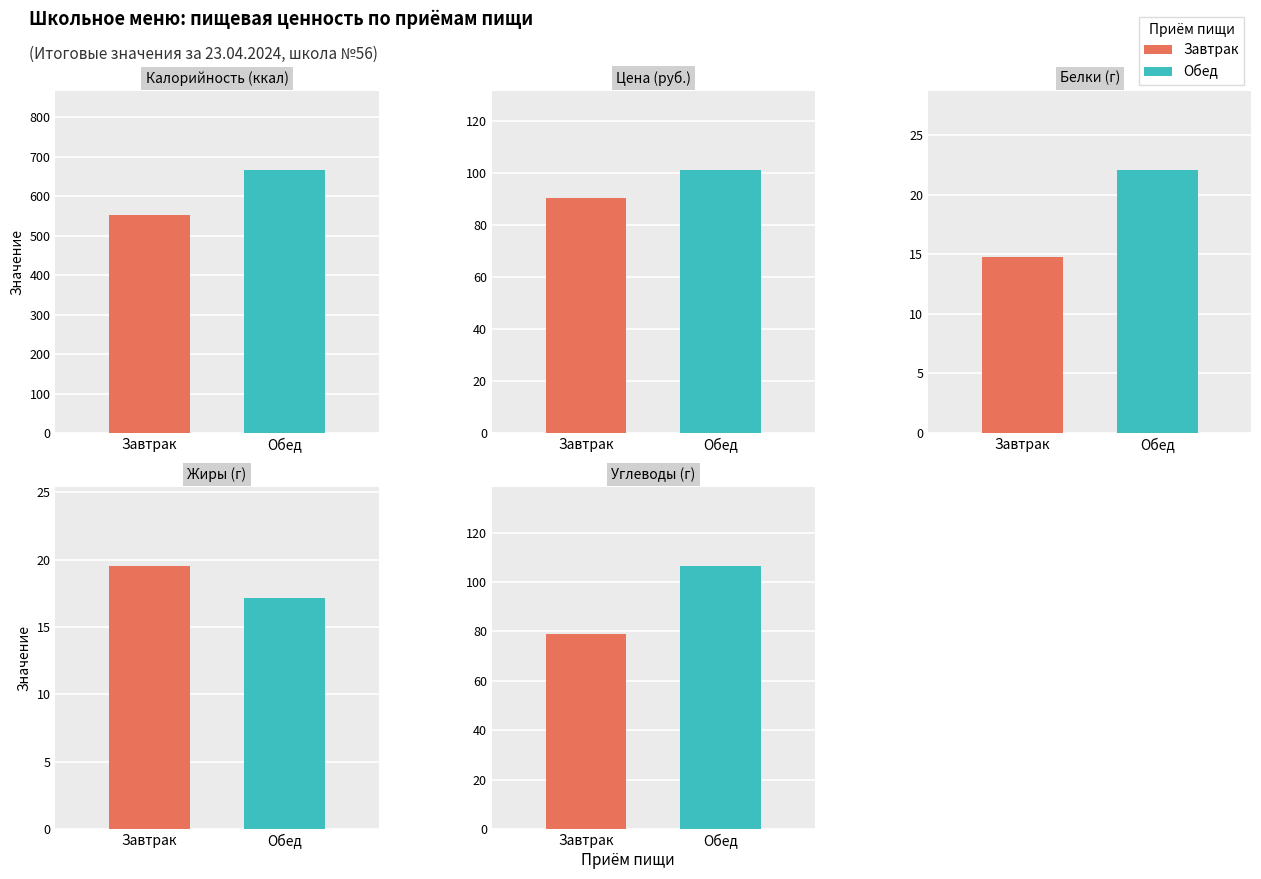

What is the value of the Калорийность bar at the 2nd from the left?

666.8